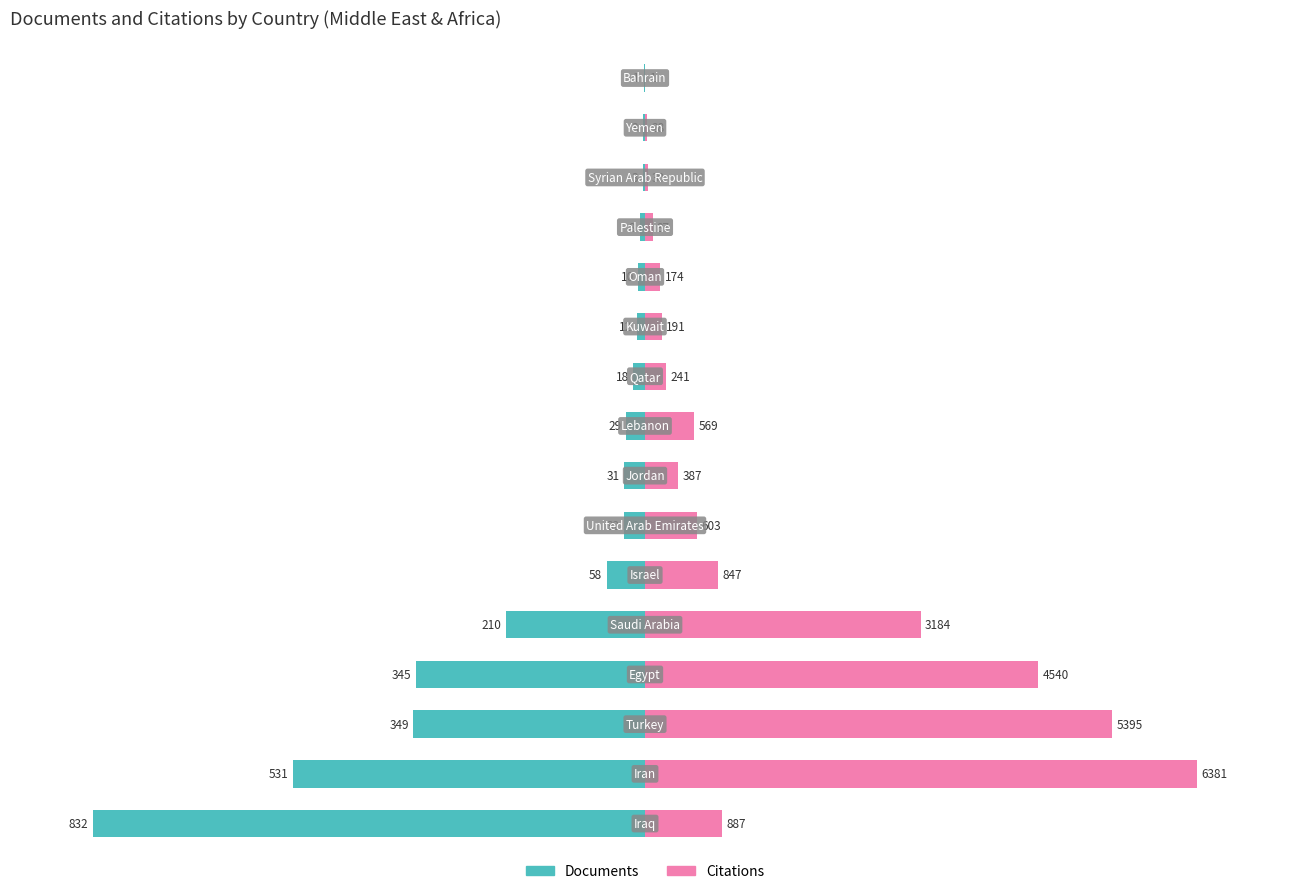

How many series are shown in this chart?

2